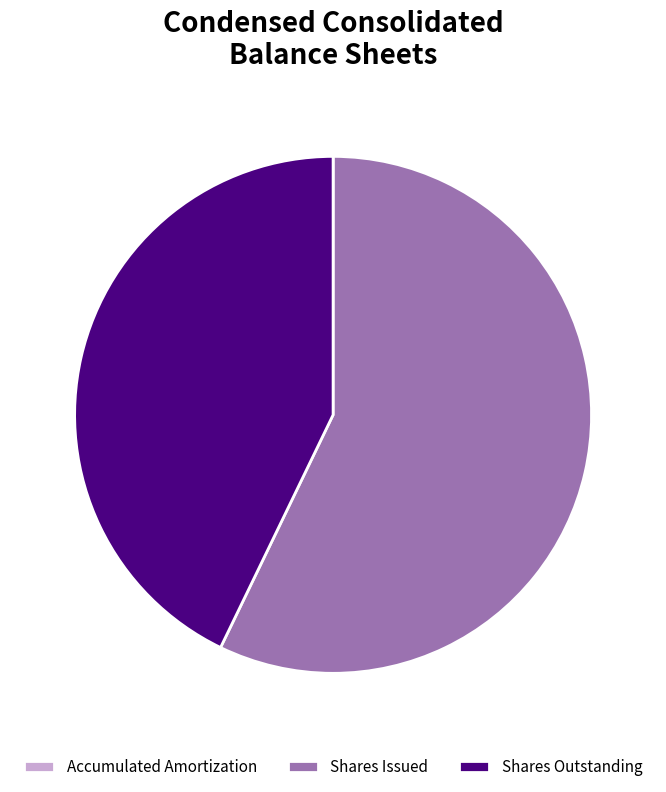

What is the largest slice in the pie chart?

Shares Issued